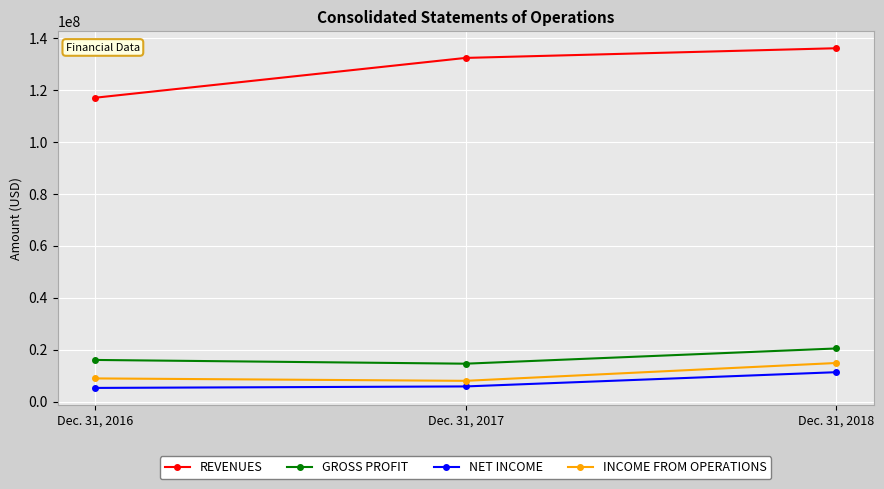

Is it true that REVENUES equals 136104867 at Dec. 31, 2018?

True